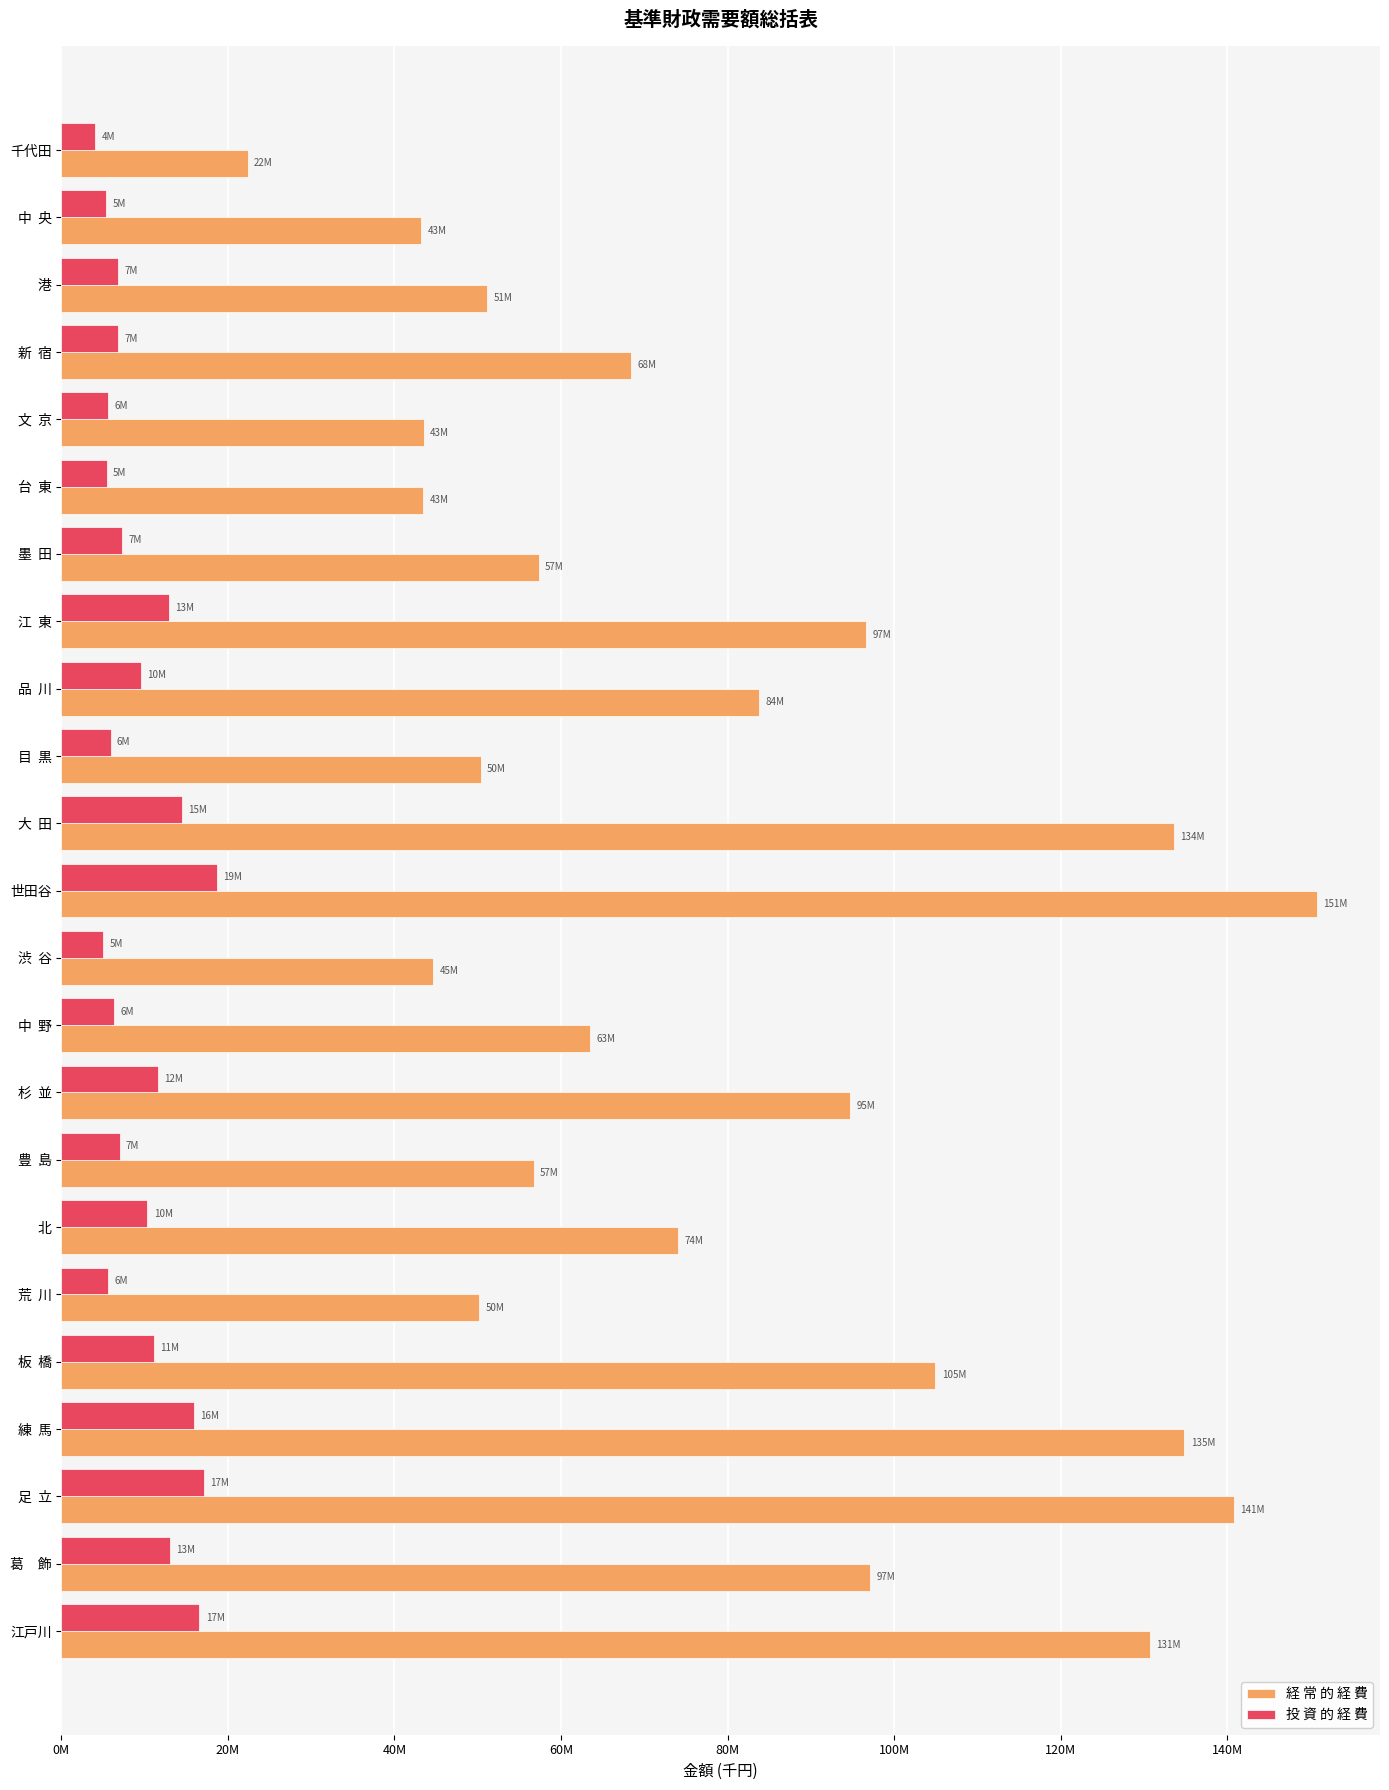

What is the average value of the 投 資 的 経 費 series?

9684744